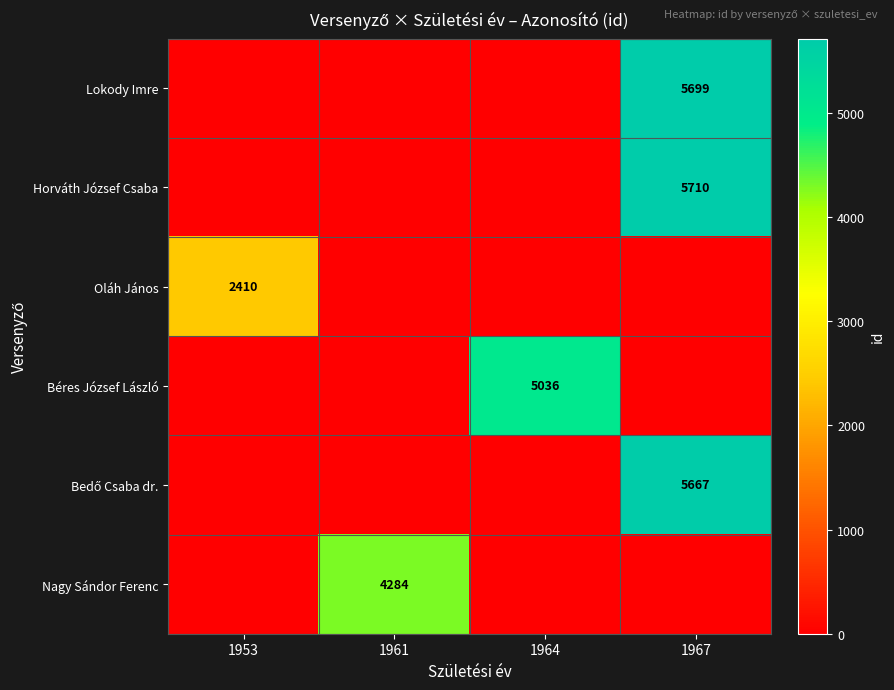

How many values in the Lokody Imre series exceed 0?

1